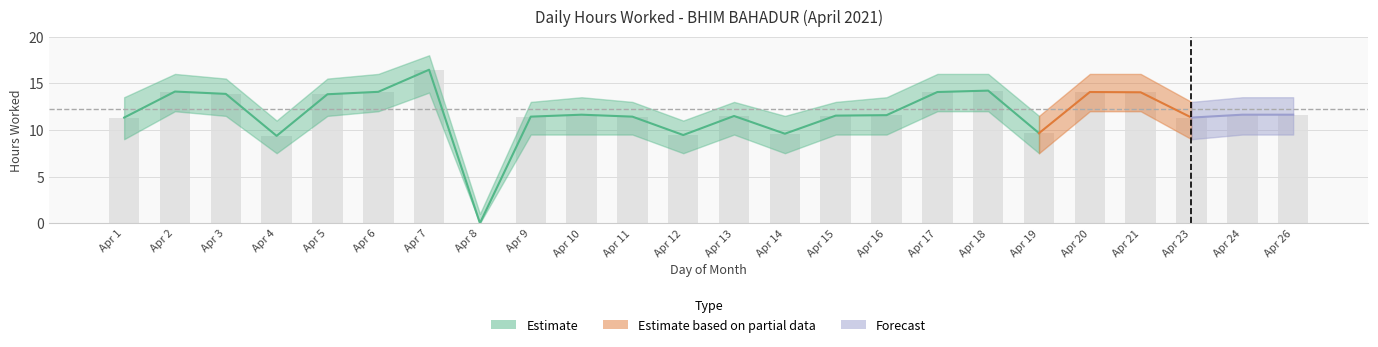

Which label corresponds to the largest value in the chart?

7